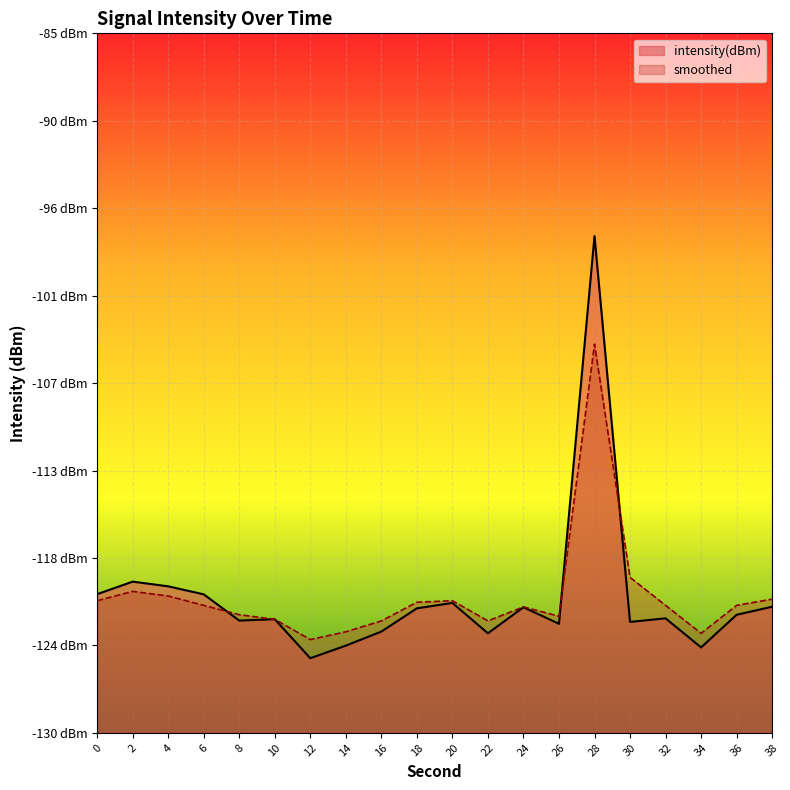

What are all the series names shown in the legend?

intensity(dBm), smoothed